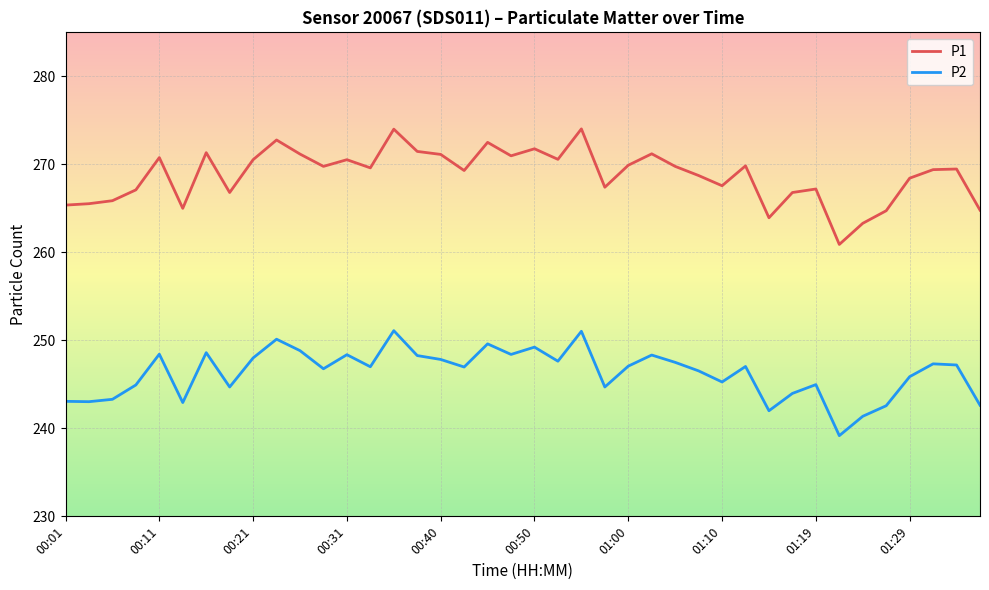

What is the minimum value shown in the chart?

239.2